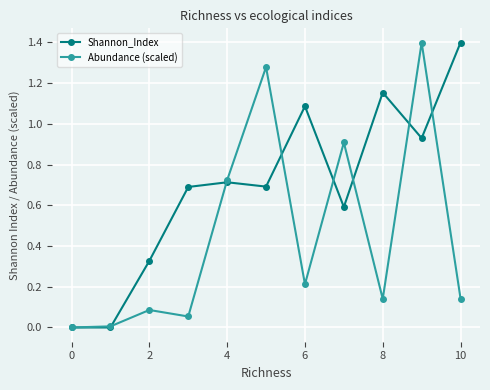

How many interior local peaks does the Shannon_Index series have?

3